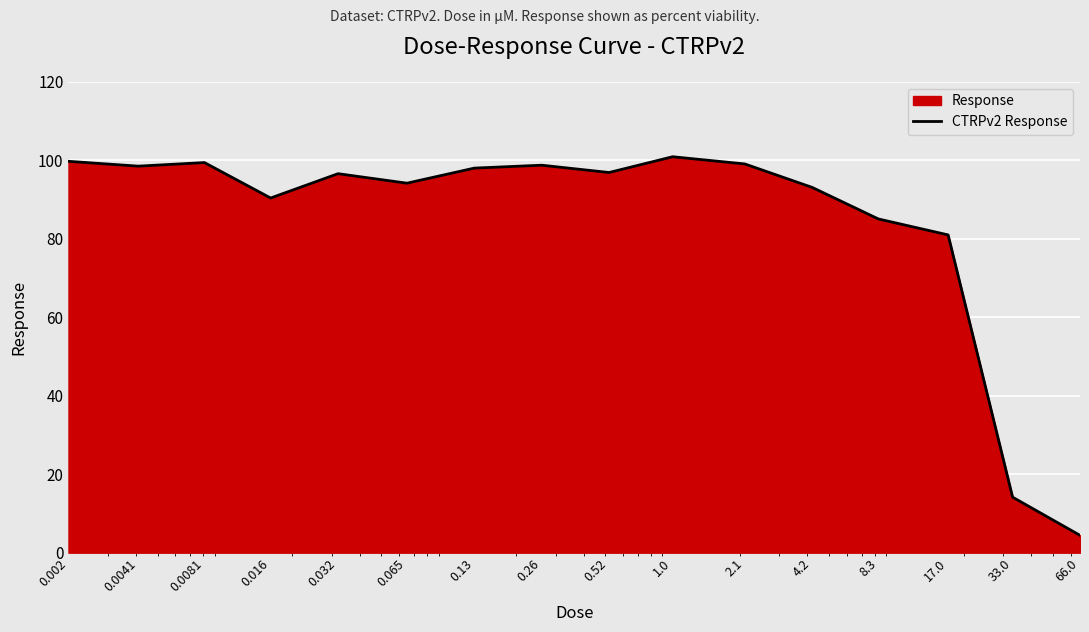

True or false: the data shows 99.1 at 2.1.

True